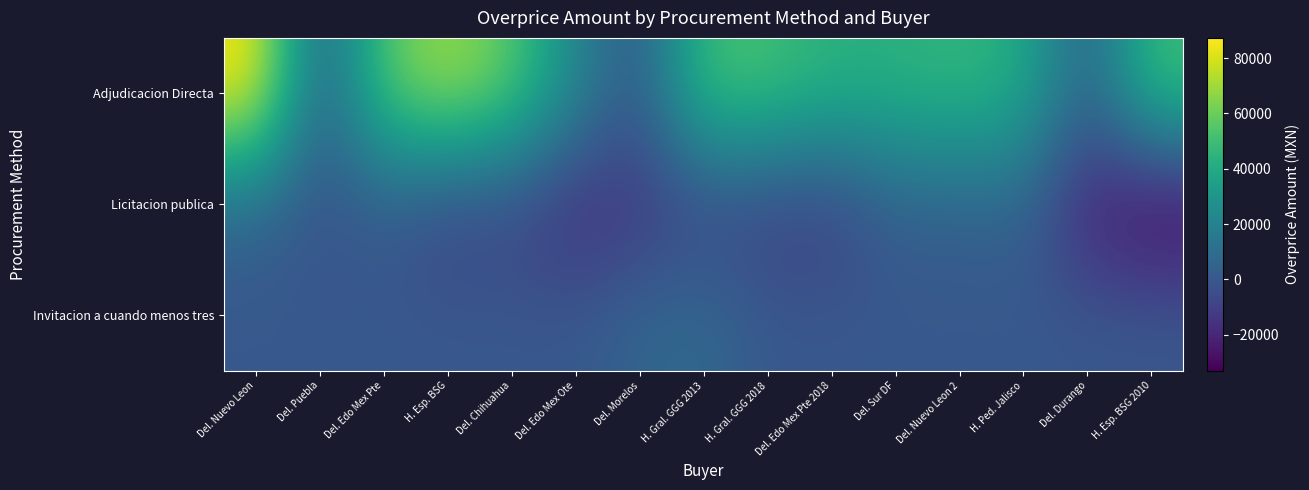

Which has a higher value, Del. Edo Mex Pte or H. Esp. BSG?

H. Esp. BSG